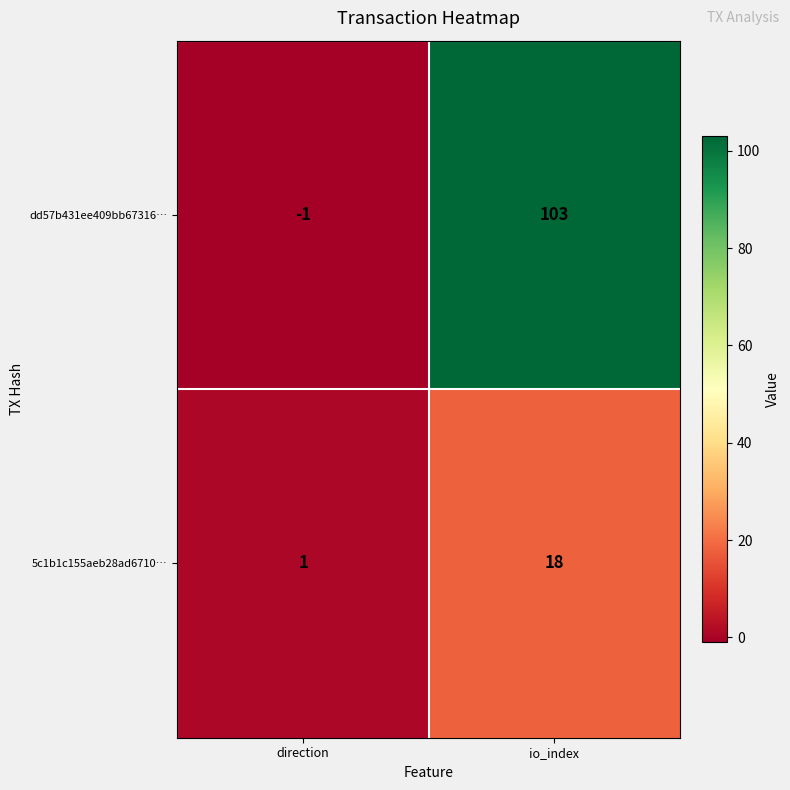

Read the dd57b431ee409bb67316… value at io_index.

103